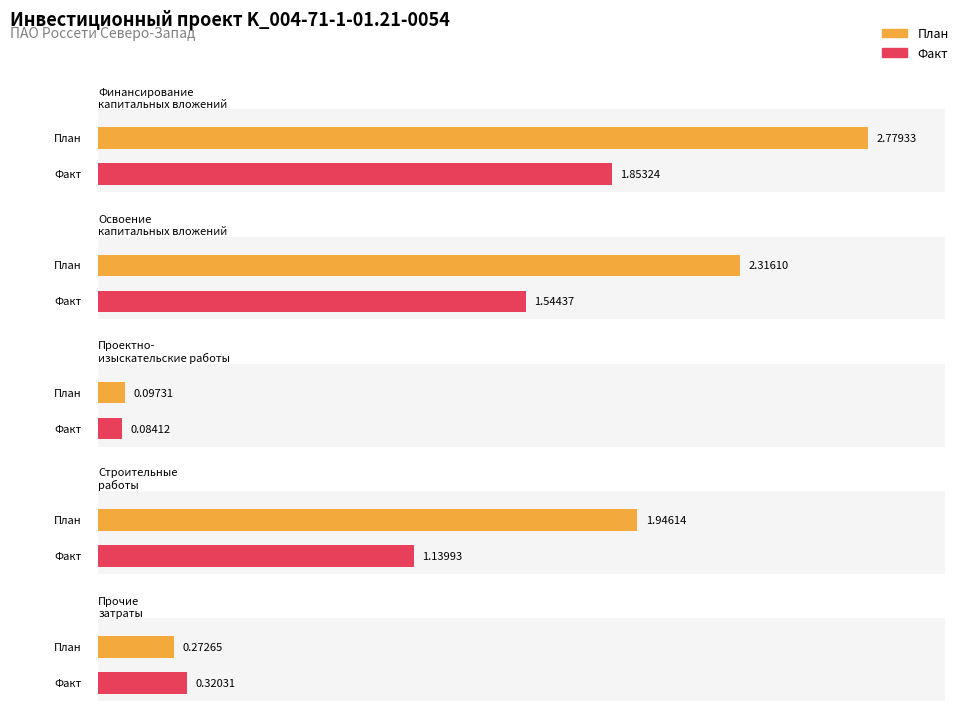

What is the minimum value for проектно-изыскательские работы?

0.1